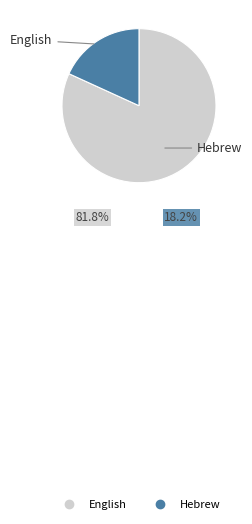

Rank the categories by value from highest to lowest.

English, Hebrew